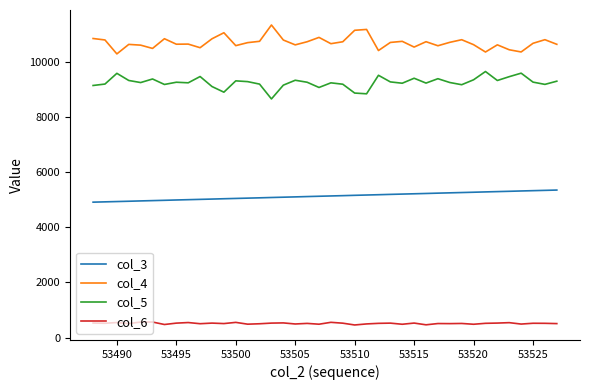

What is the difference between the maximum and minimum values in the col_5 series?

995